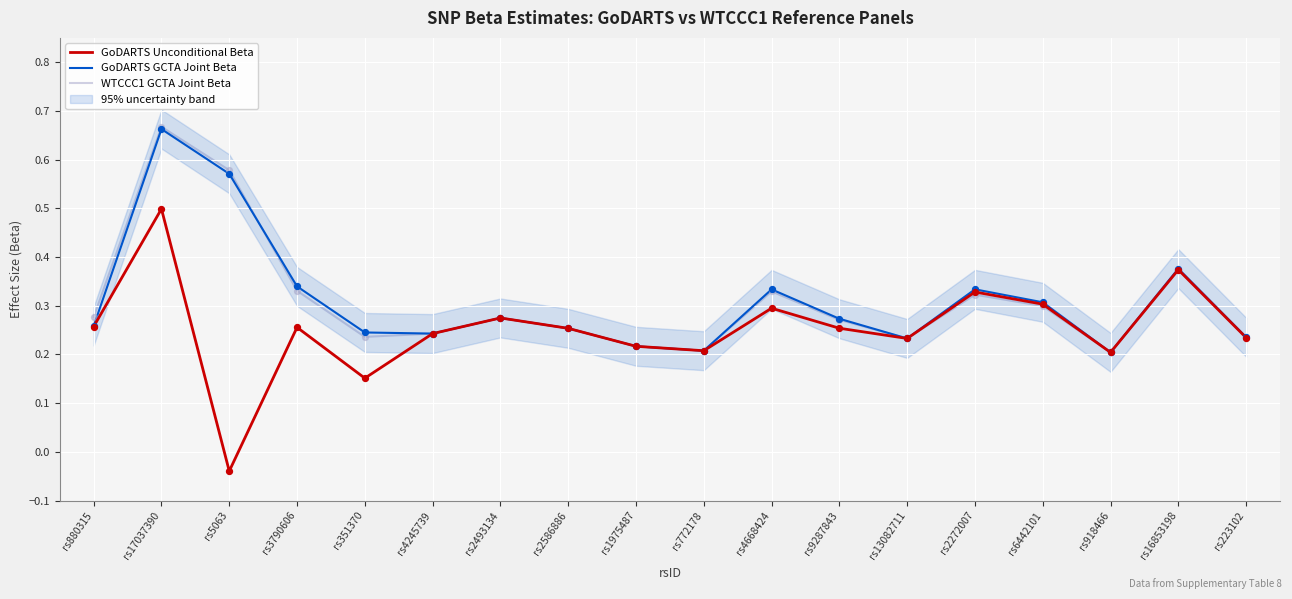

At how many categories does at least one series exceed 0?

18